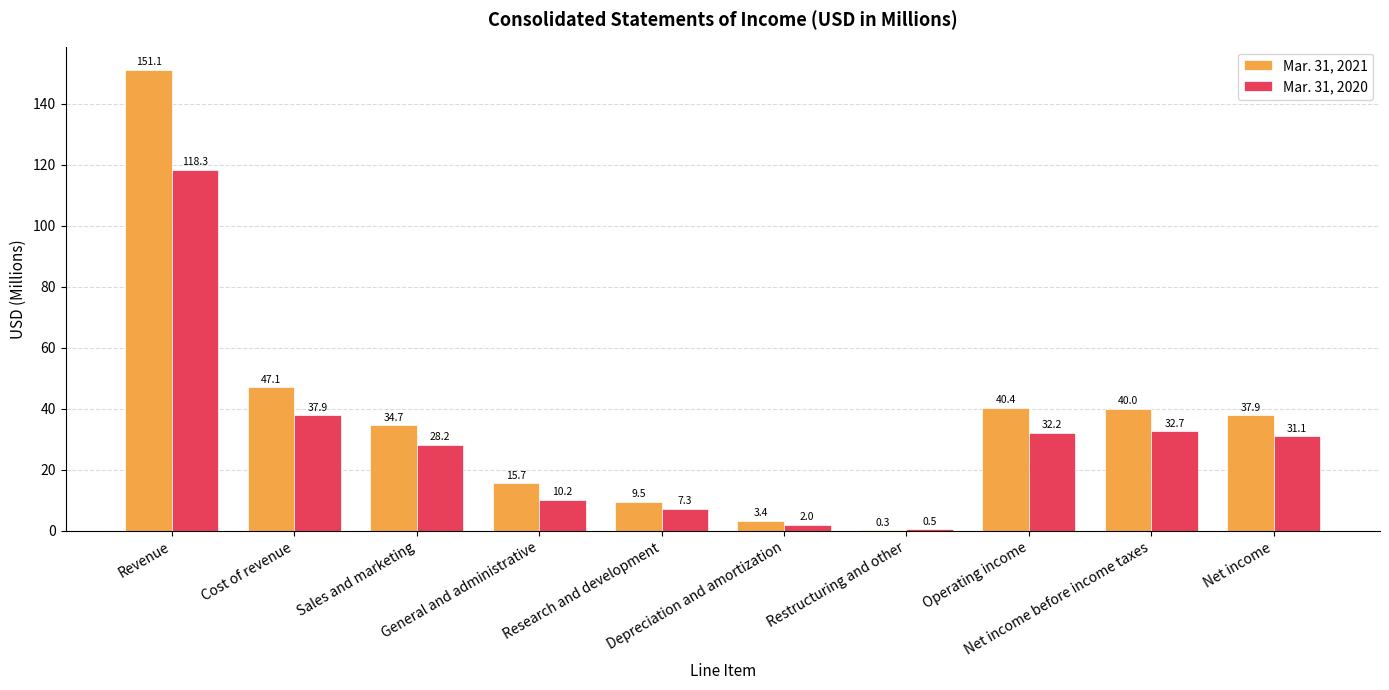

What is the greatest value displayed?

151.1